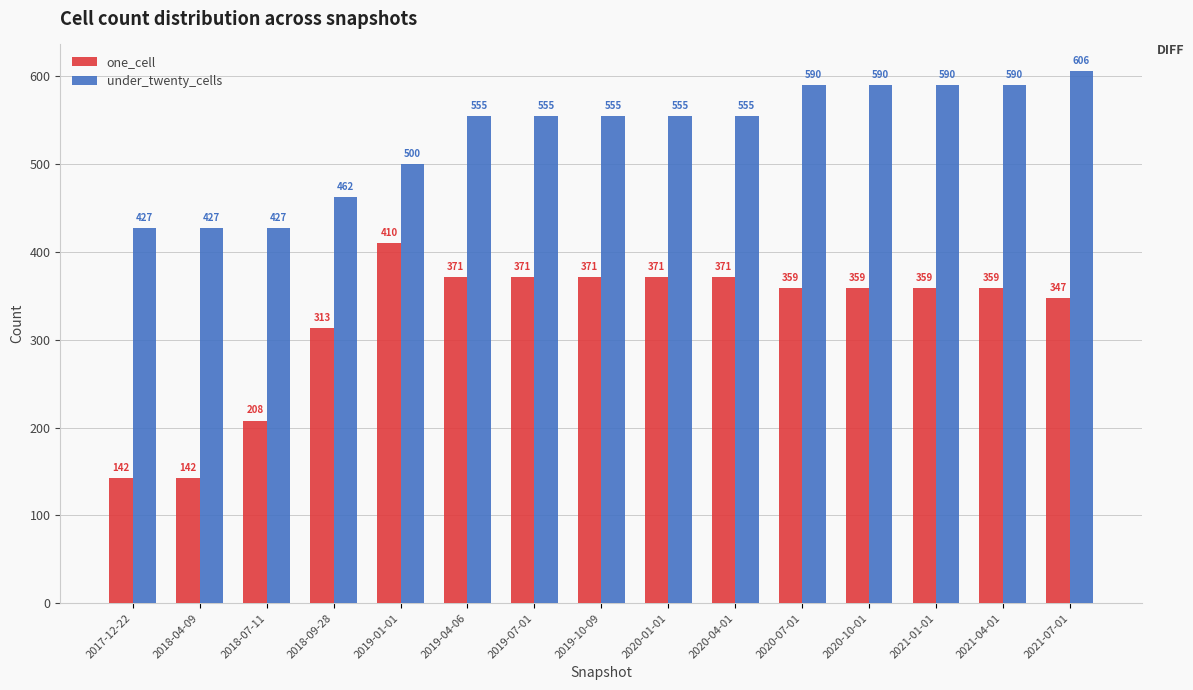

What is the value of the one_cell bar at the 7th from the left?

371